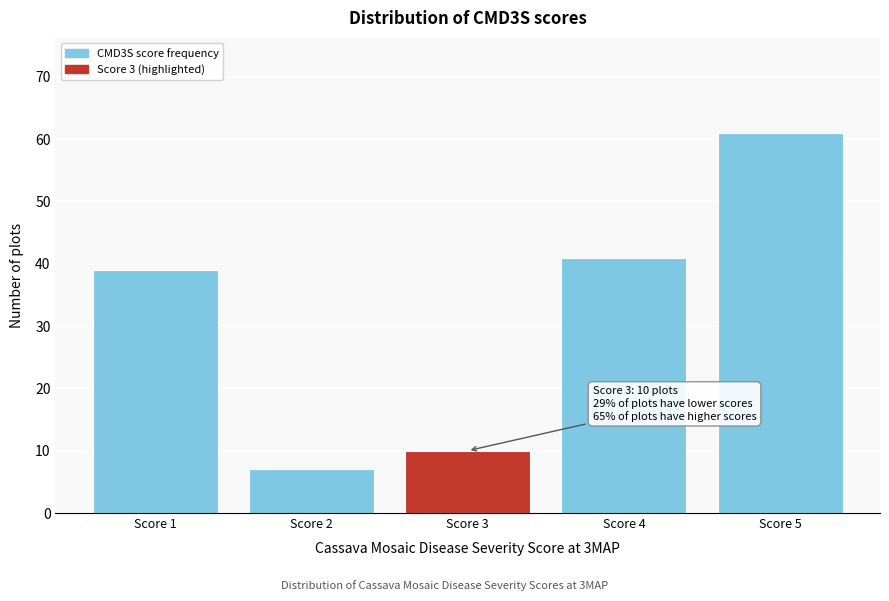

Reading right to left, list all the values displayed in this chart.

61	41	10	7	39